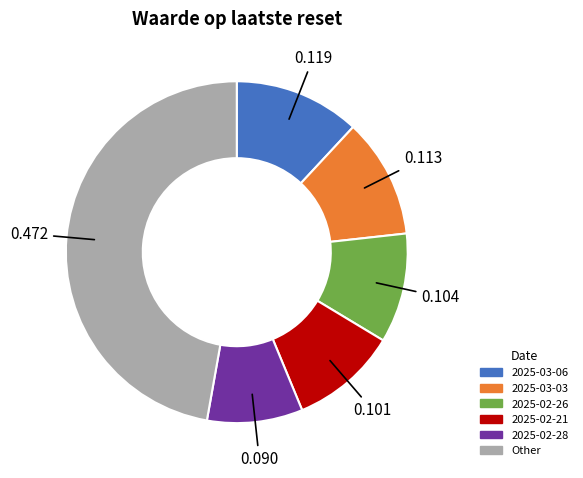

Which category has the smallest portion of the pie?

2025-02-28